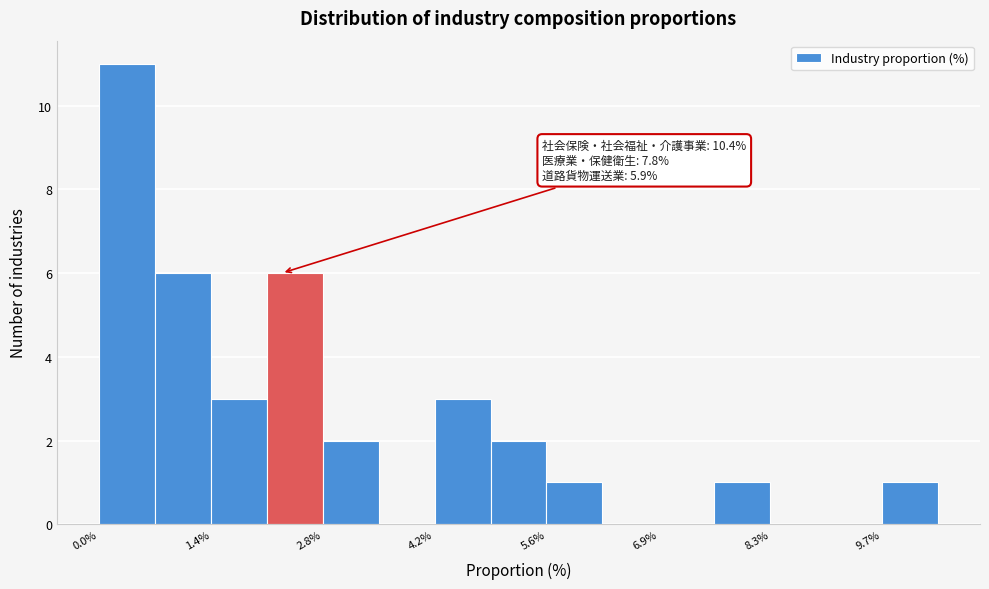

Read against the x-axis, roughly where is the centre of the tallest bar?

0.4